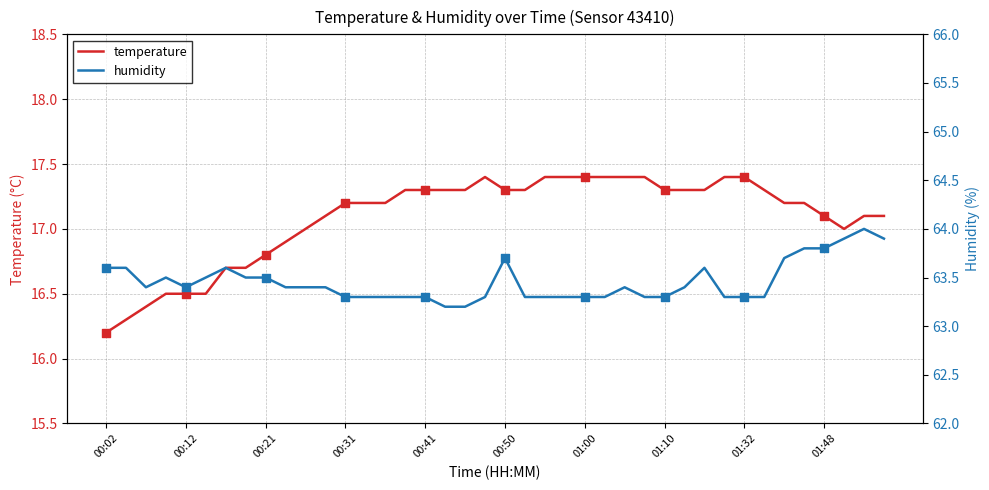

Which series reaches the minimum Y coordinate?

temperature